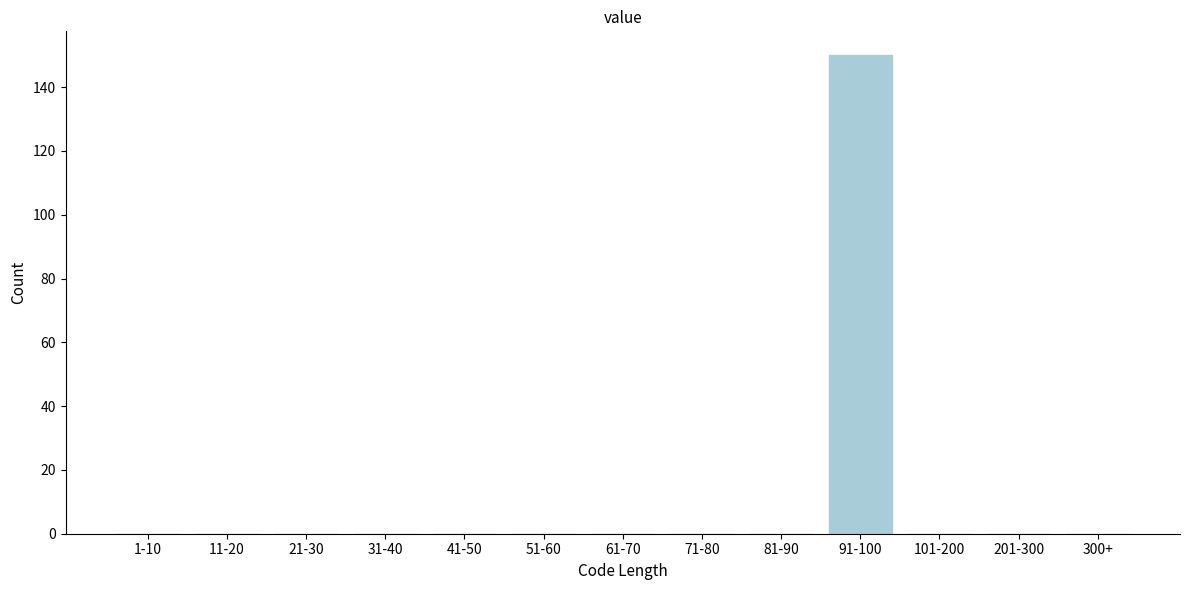

Reading left to right, extract all data points from this chart.

1-10=0	11-20=0	21-30=0	31-40=0	41-50=0	51-60=0	61-70=0	71-80=0	81-90=0	91-100=150	101-200=0	201-300=0	300+=0